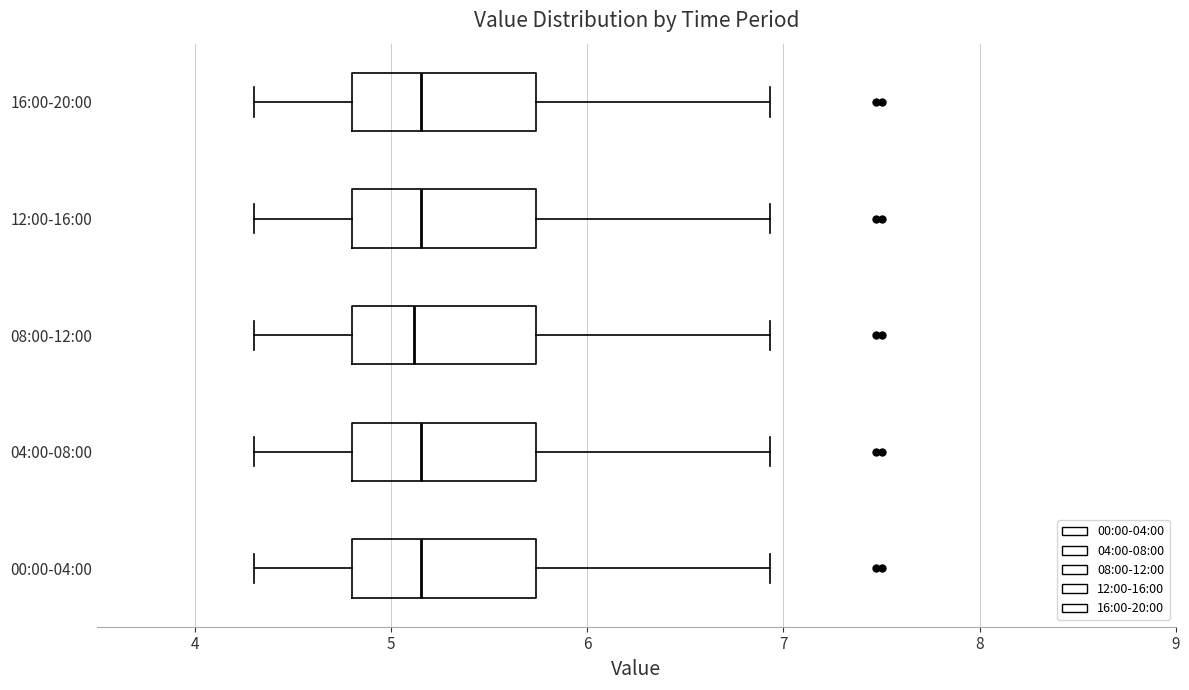

Where does the left whisker of the box for 08:00-12:00 end on the x-axis? The values are not printed on the chart, so give them approximately, as read against the axis.

4.3